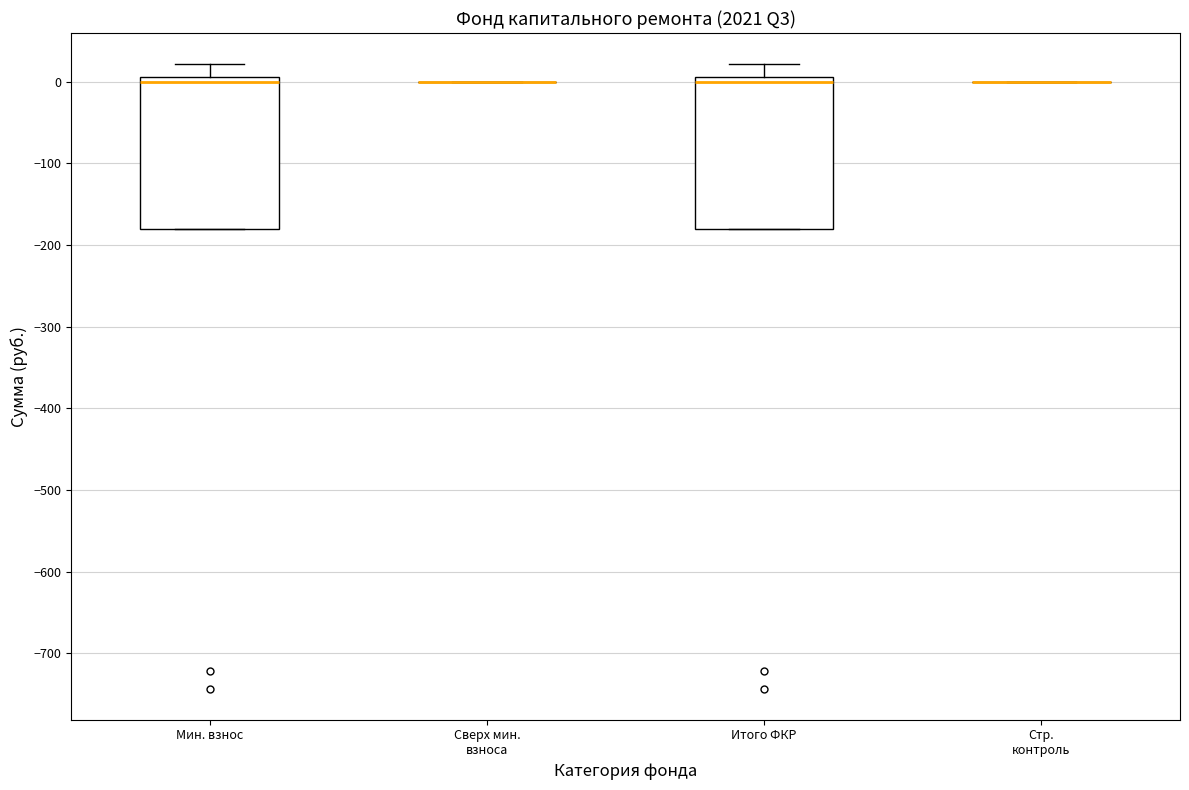

Reading left to right, transcribe this box plot: for each box, give where its median line is, the range the box spans, and where its two whiskers end, as read against the y-axis. The values are not printed on the chart, so give them approximately, as read against the axis.

Мин. взнос: median 0, box -180 to 10, whiskers -180 to 20
Сверх мин. взноса: box collapsed to a line at 0, whiskers 0 to 0
Итого ФКР: median 0, box -180 to 10, whiskers -180 to 20
Стр. контроль: box collapsed to a line at 0, whiskers 0 to 0